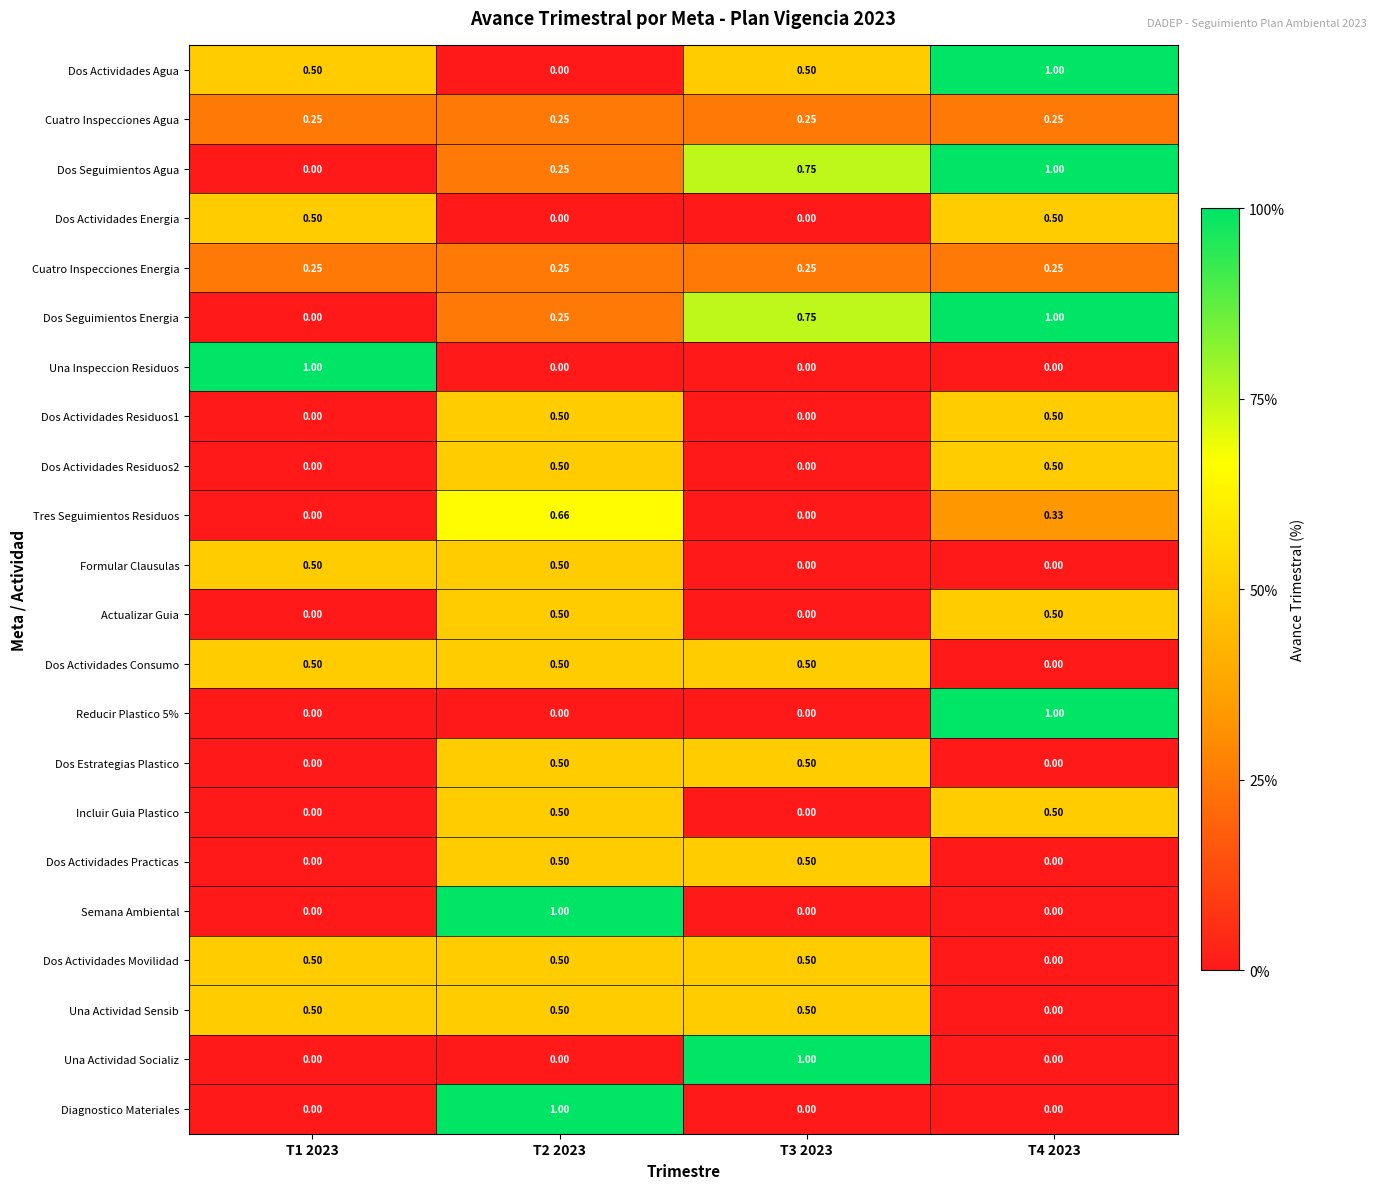

Is the value of Dos Actividades Residuos2 at T3 2023 greater than the value of Dos Actividades Consumo at T2 2023?

No